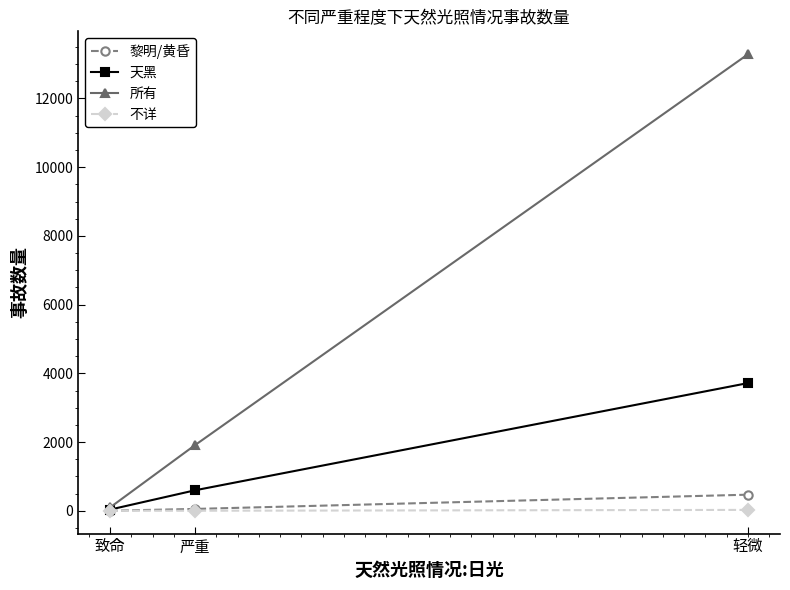

What is the highest value of the 天黑 series?

3717